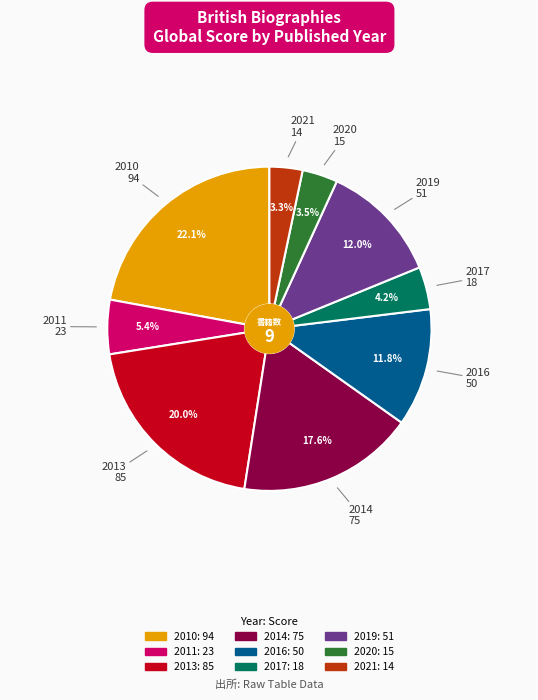

Which has a higher value, 2010 or 2014?

2010